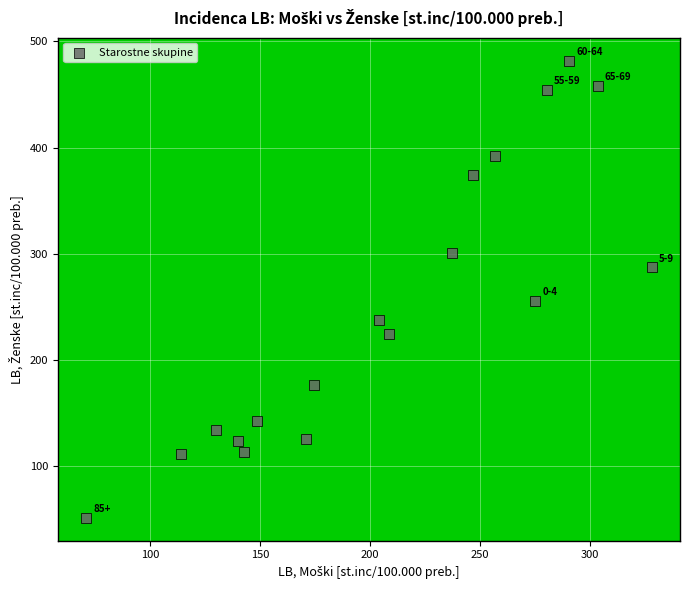

What Y value in the scatter plot is closest to 266?

255.5